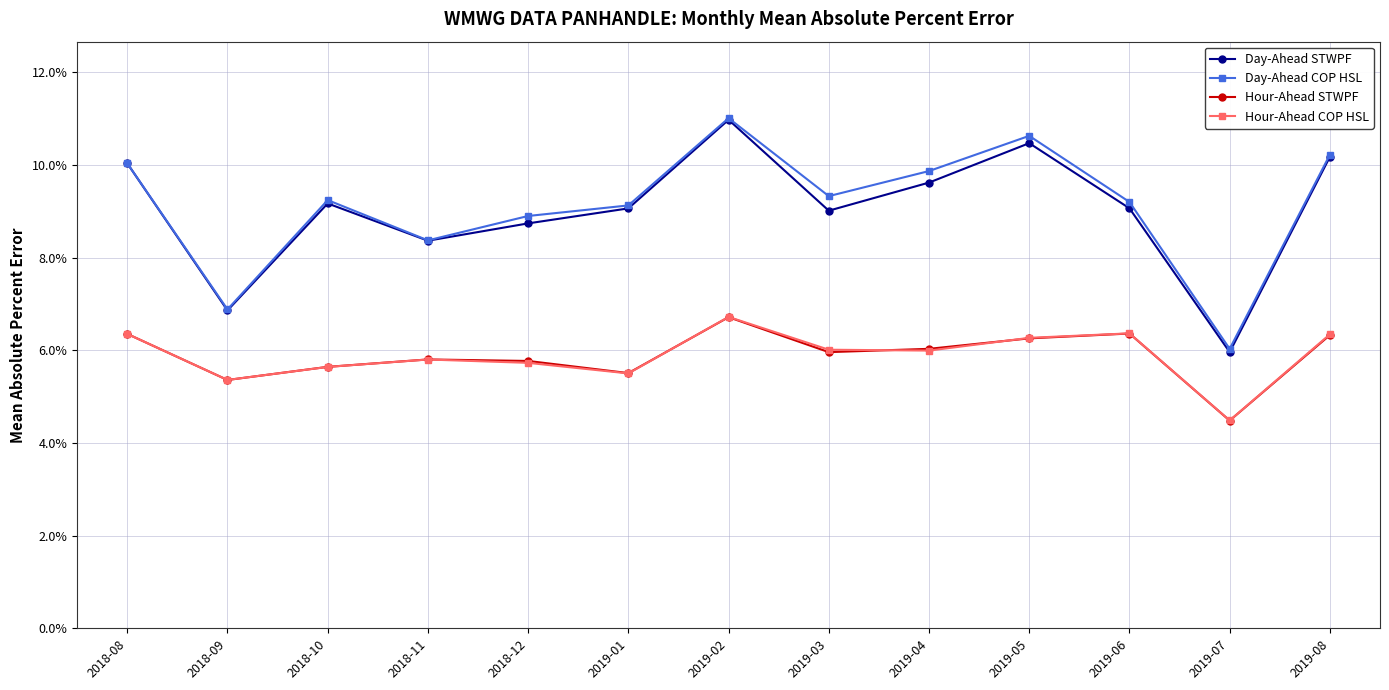

What are all the series names shown in the legend?

Day-Ahead STWPF, Day-Ahead COP HSL, Hour-Ahead STWPF, Hour-Ahead COP HSL